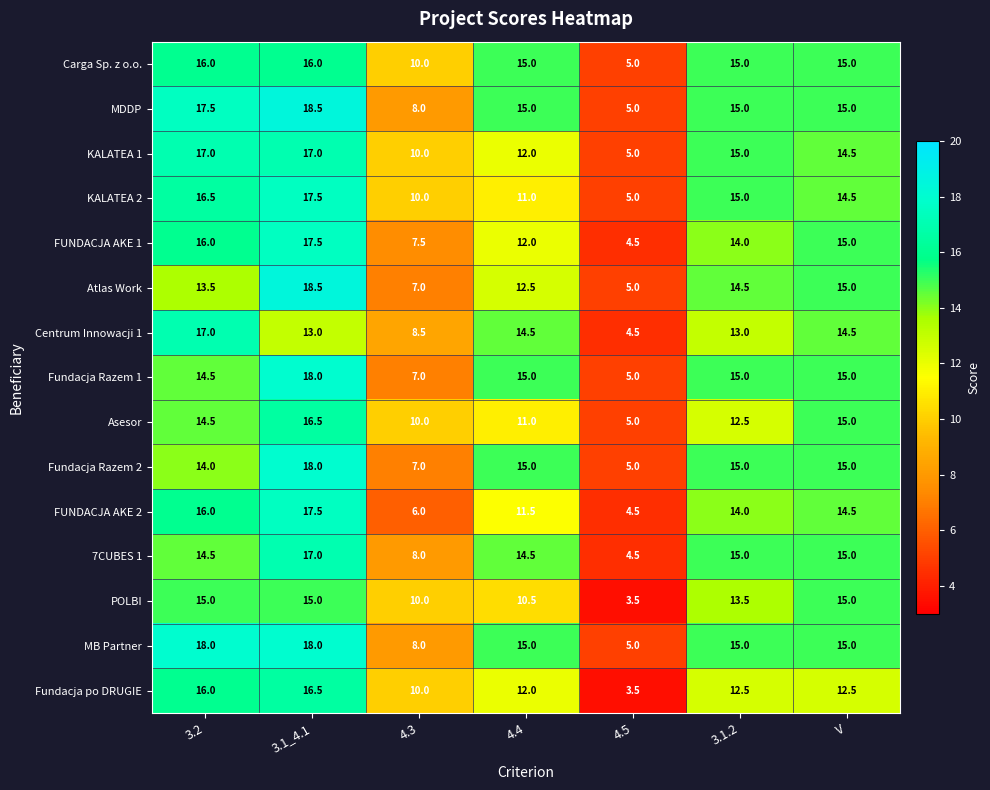

Is it true that MDDP equals 17.5 at 3.2?

True